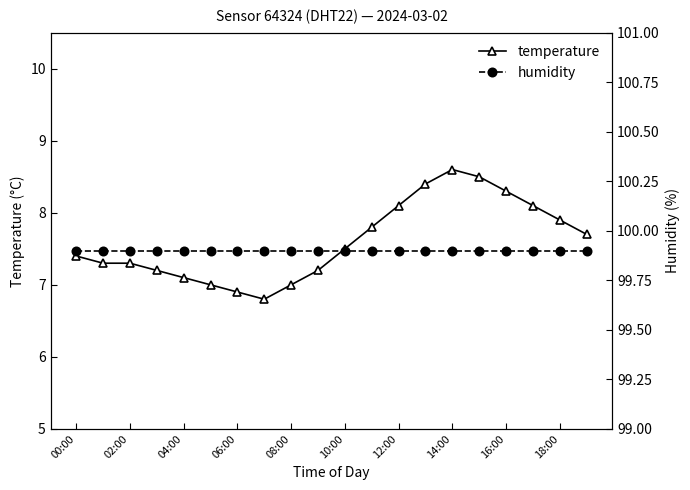

At which label does temperature first exceed 7?

00:00